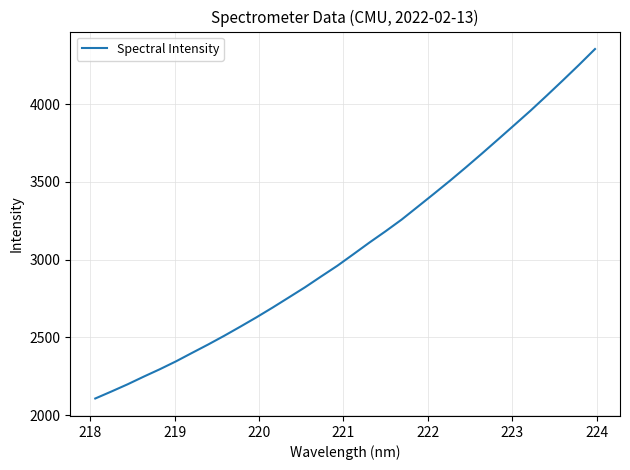

What is the minimum value shown in the chart?

2107.4